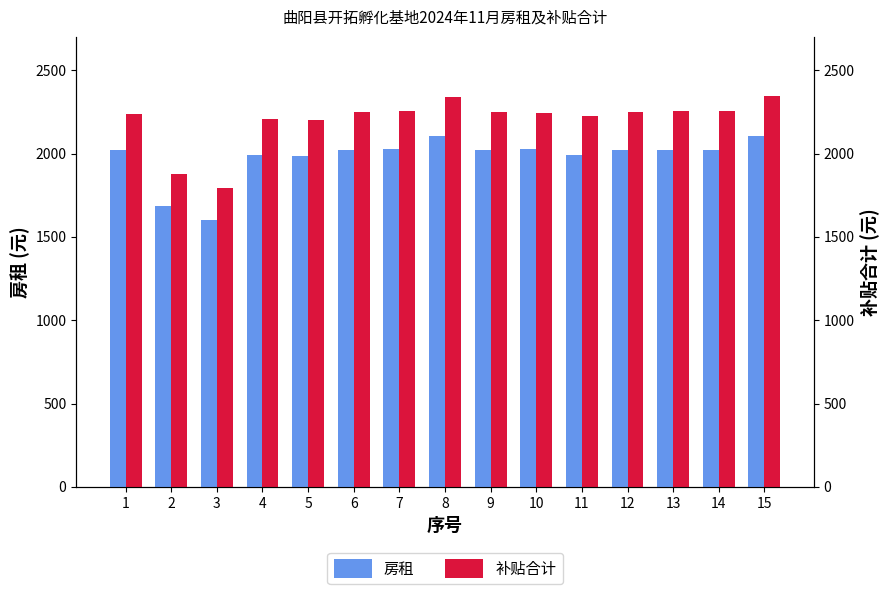

How many groups of bars are there?

15